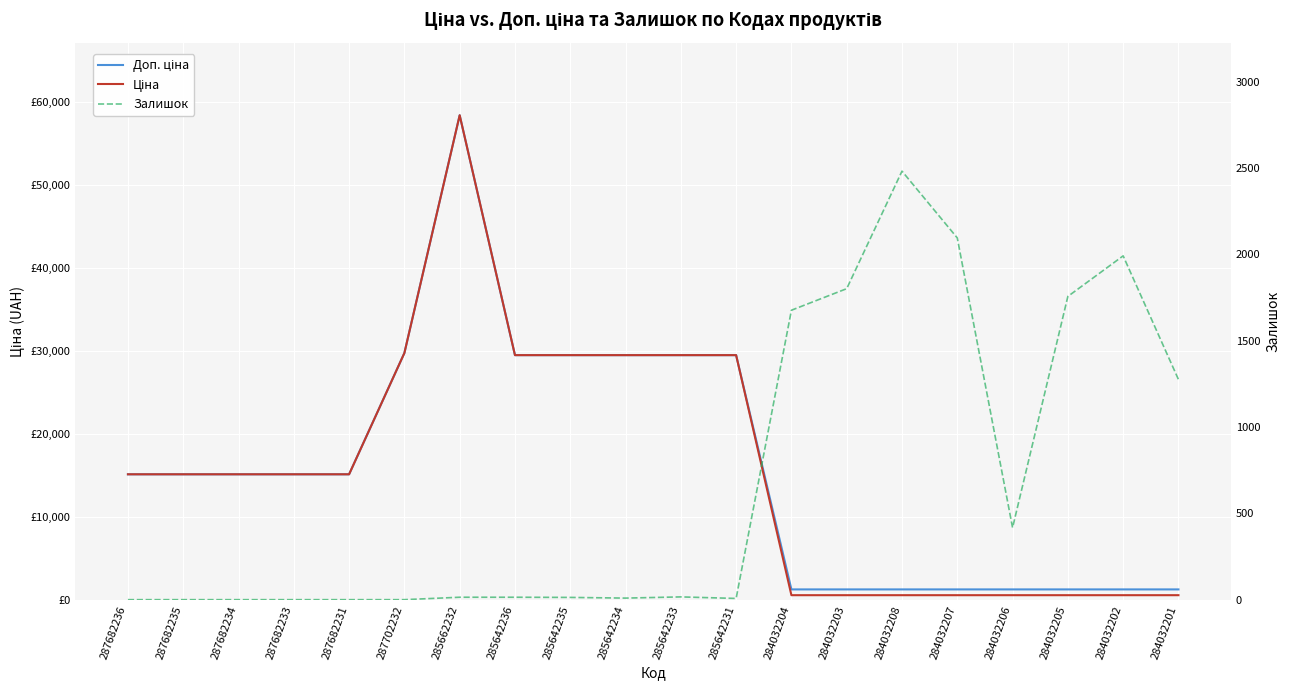

What is the difference between the maximum and minimum values in the Доп. ціна series?

57191.2